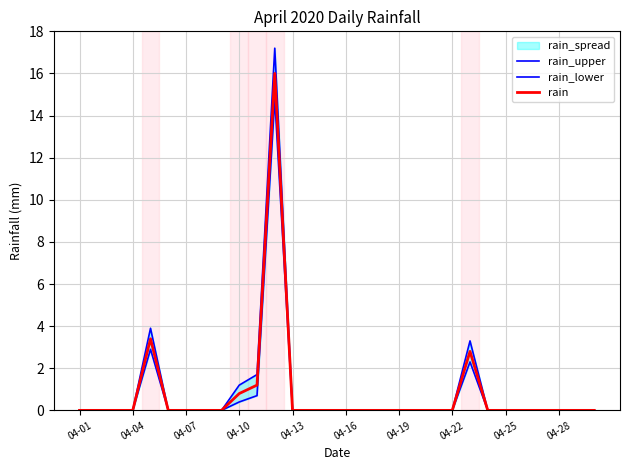

At which label does rain_lower reach its minimum?

04-01